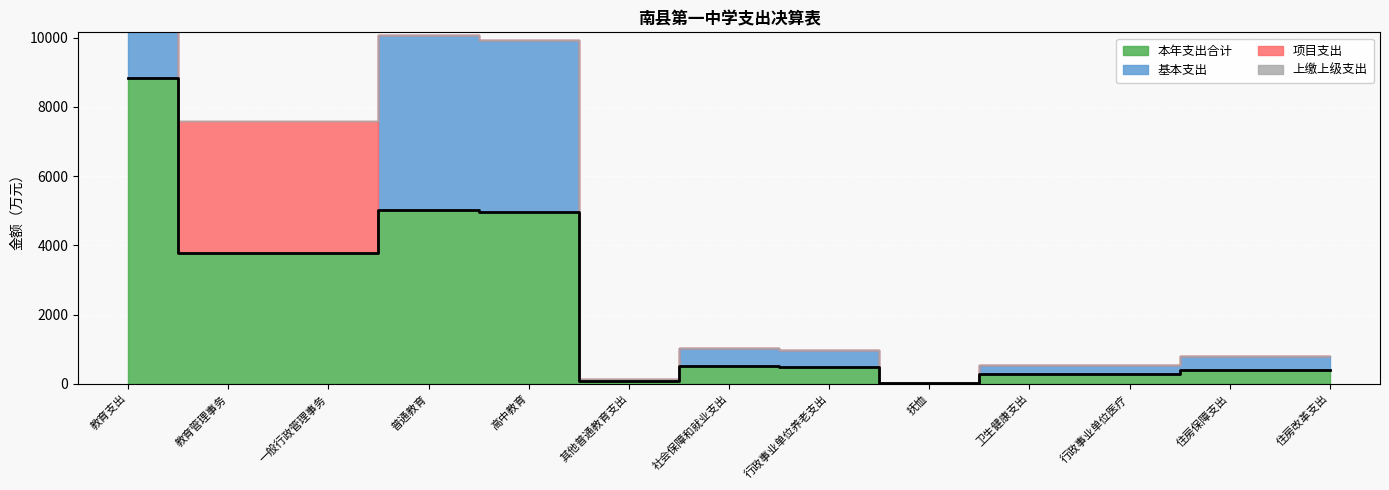

List the labels in order of 基本支出 value, largest first.

教育支出, 普通教育, 高中教育, 社会保障和就业支出, 行政事业单位养老支出, 住房保障支出, 住房改革支出, 卫生健康支出, 行政事业单位医疗, 其他普通教育支出, 抚恤, 教育管理事务, 一般行政管理事务